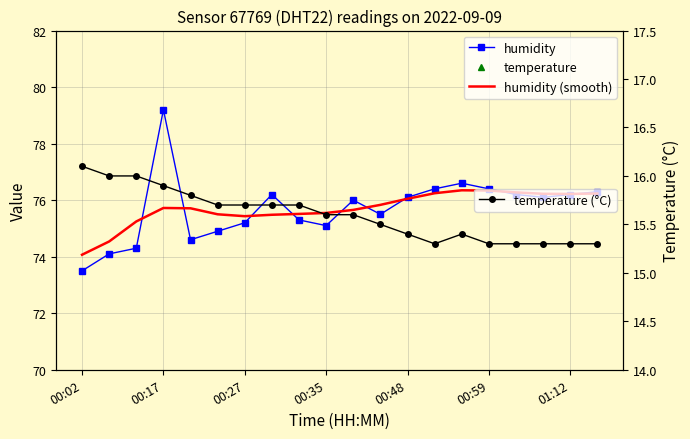

Which series has the largest total across all categories?

humidity